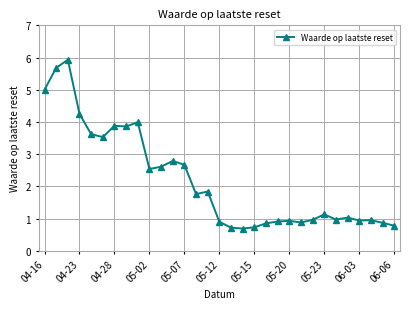

What is the minimum value shown in the chart?

0.7